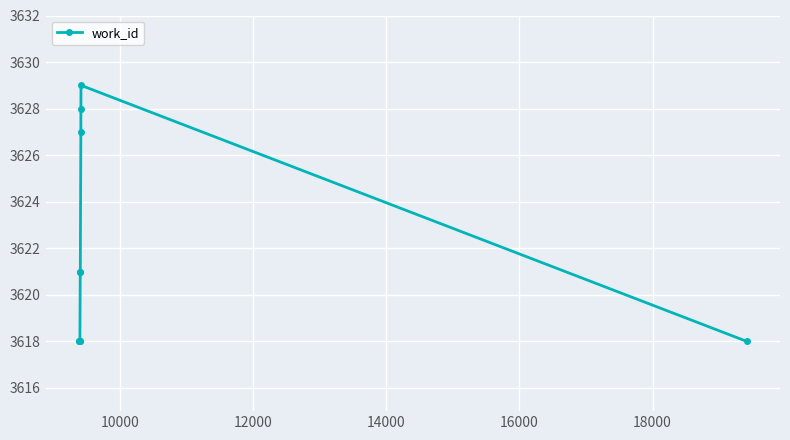

True or false: there are more than 0 points higher than both neighbors.

True